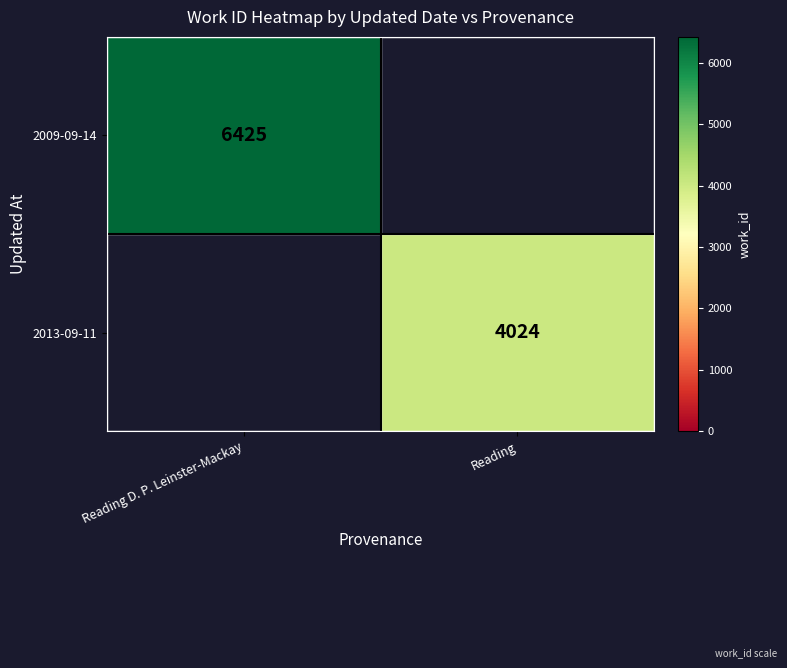

The 2009-09-14 series shows 1901.9 at Reading D. P. Leinster-Mackay. True or false?

False